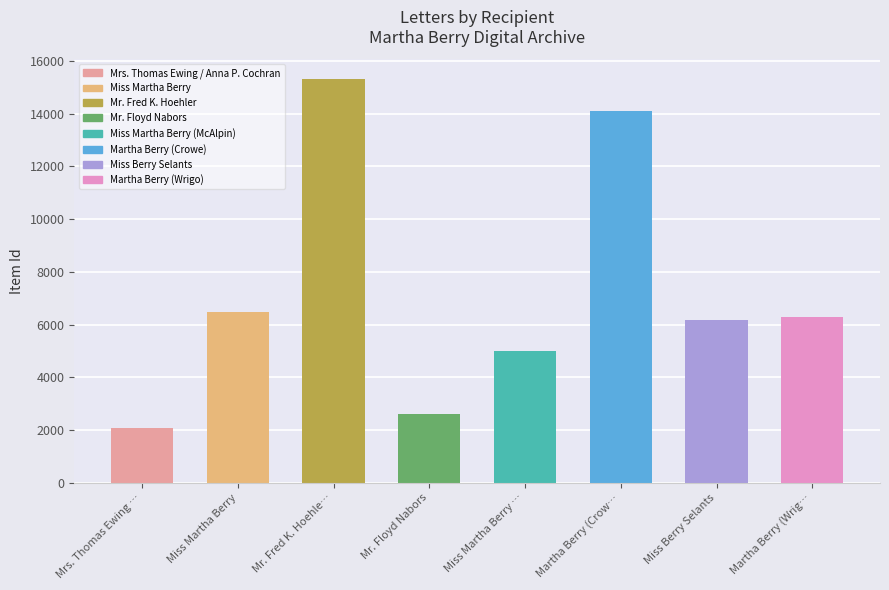

Are the bars grouped side by side (vs. stacked)?

No